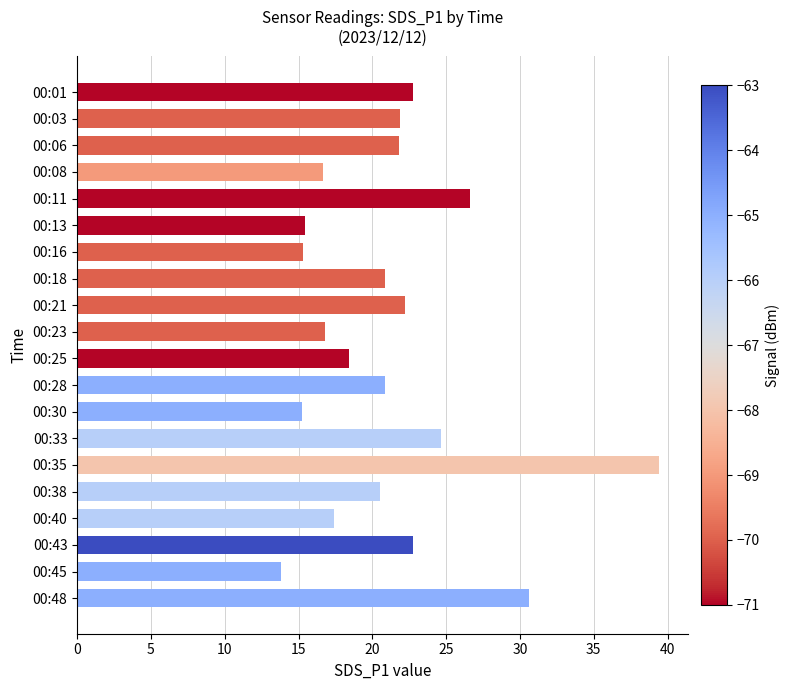

What is the value of the 19th bar from the top?

13.8